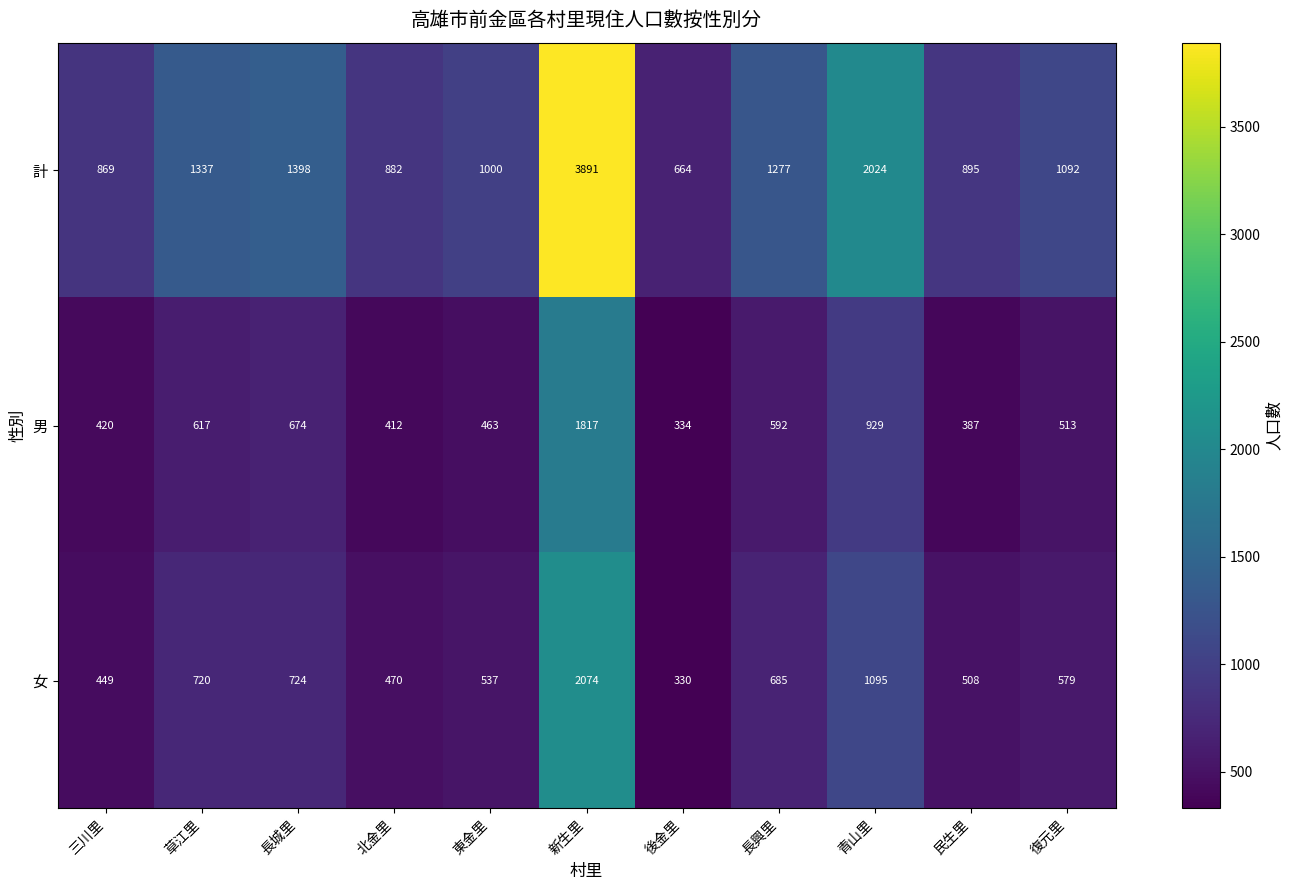

Rank the series at 三川里 from highest to lowest value.

計, 女, 男